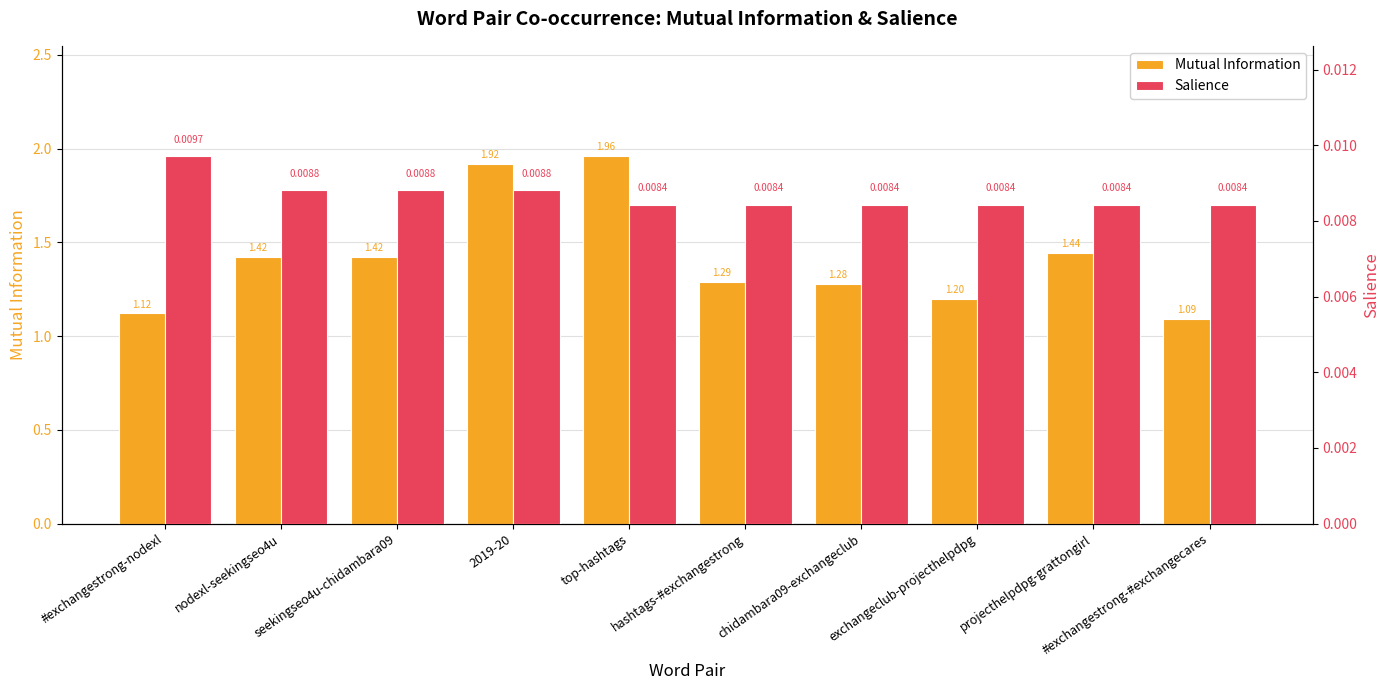

Which category has the highest value across all series?

top-hashtags